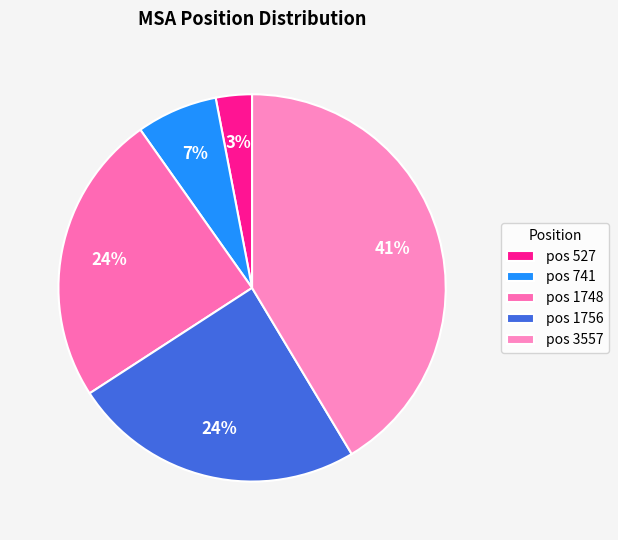

Which slice is the largest?

pos 3557